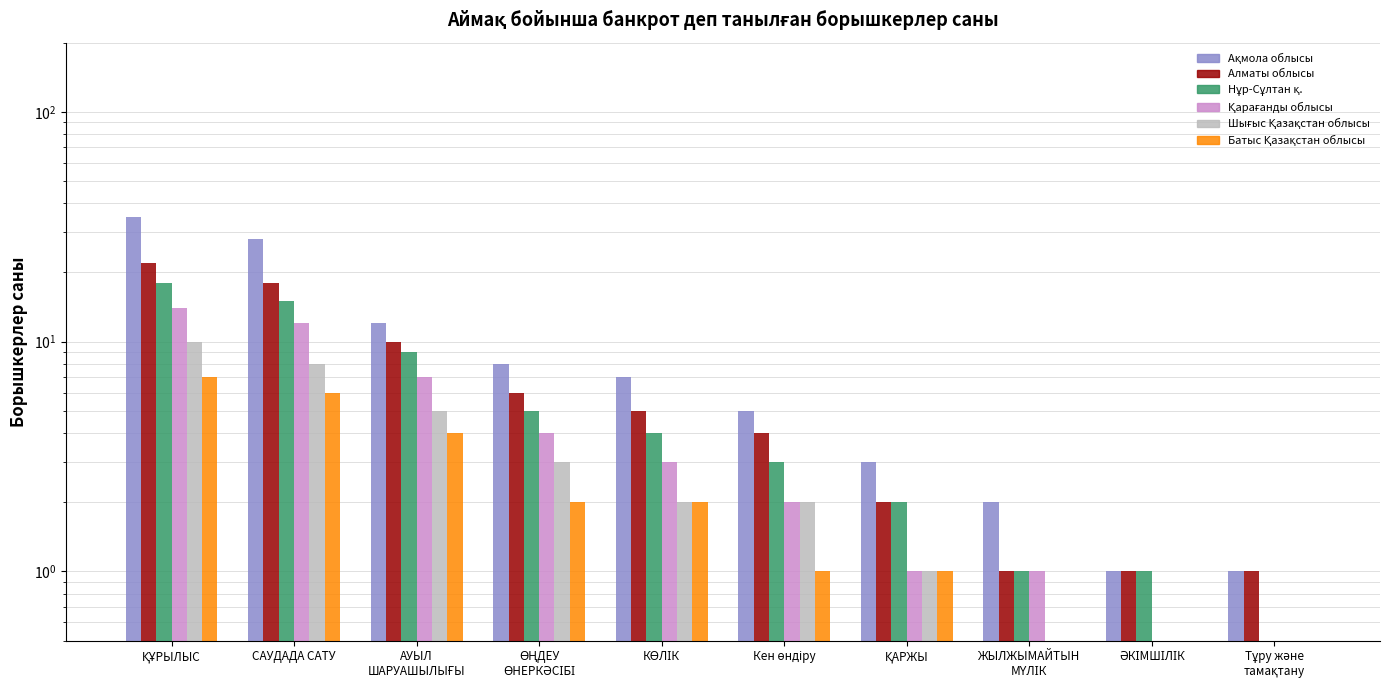

List the series in order of their peak value, highest first.

Ақмола облысы, Алматы облысы, Нұр-Сұлтан қ., Қарағанды облысы, Шығыс Қазақстан облысы, Батыс Қазақстан облысы